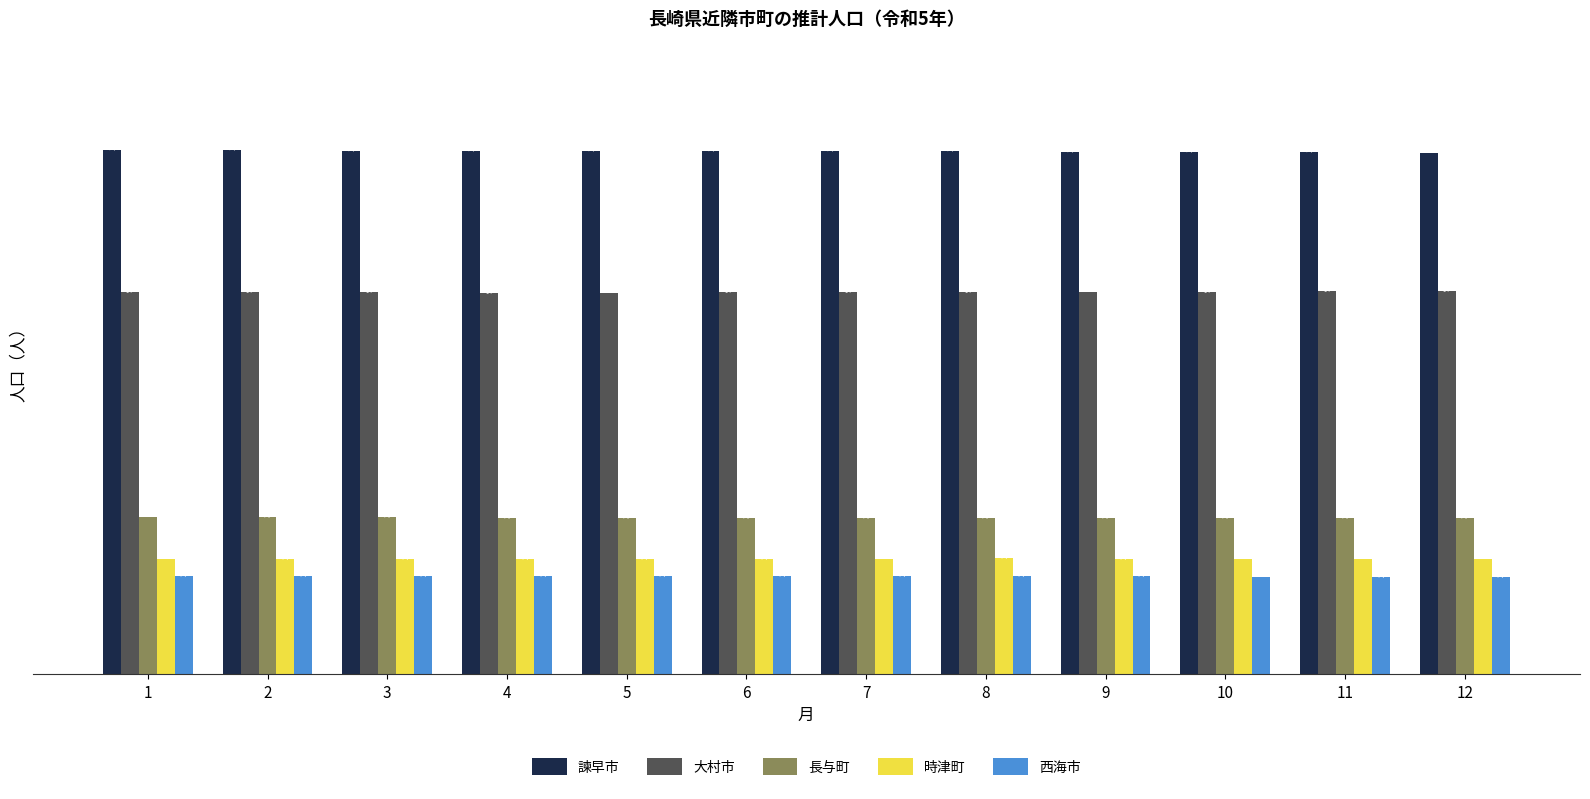

What are all the series names shown in the legend?

諫早市, 大村市, 長与町, 時津町, 西海市